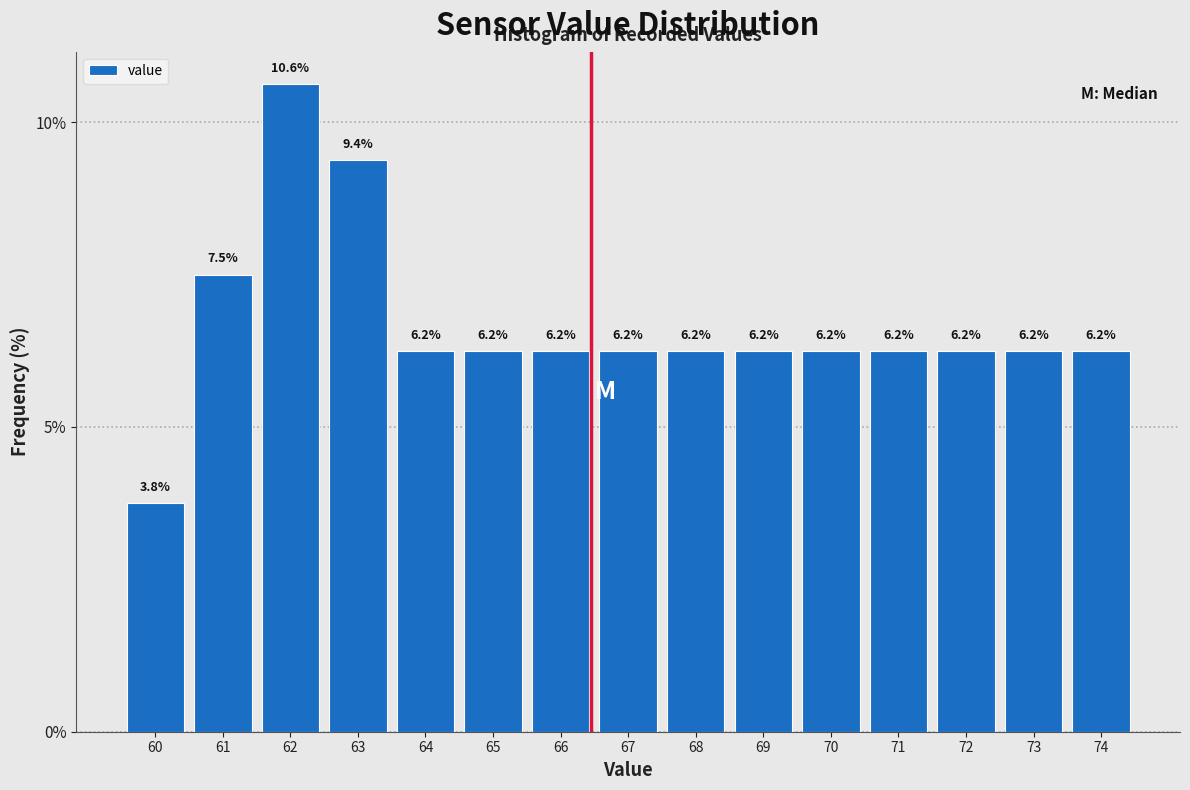

Over which range of the x-axis is the bar tallest?

61.5 to 62.5